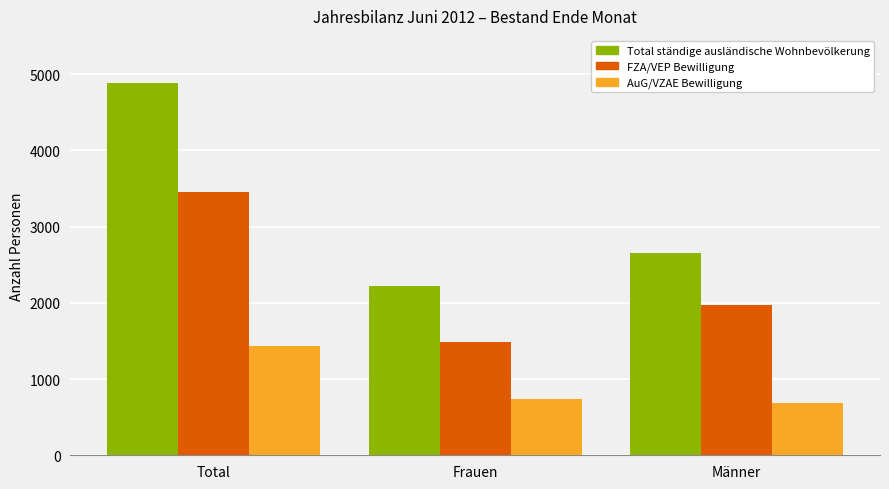

What is the total value across all series at Männer?

5312